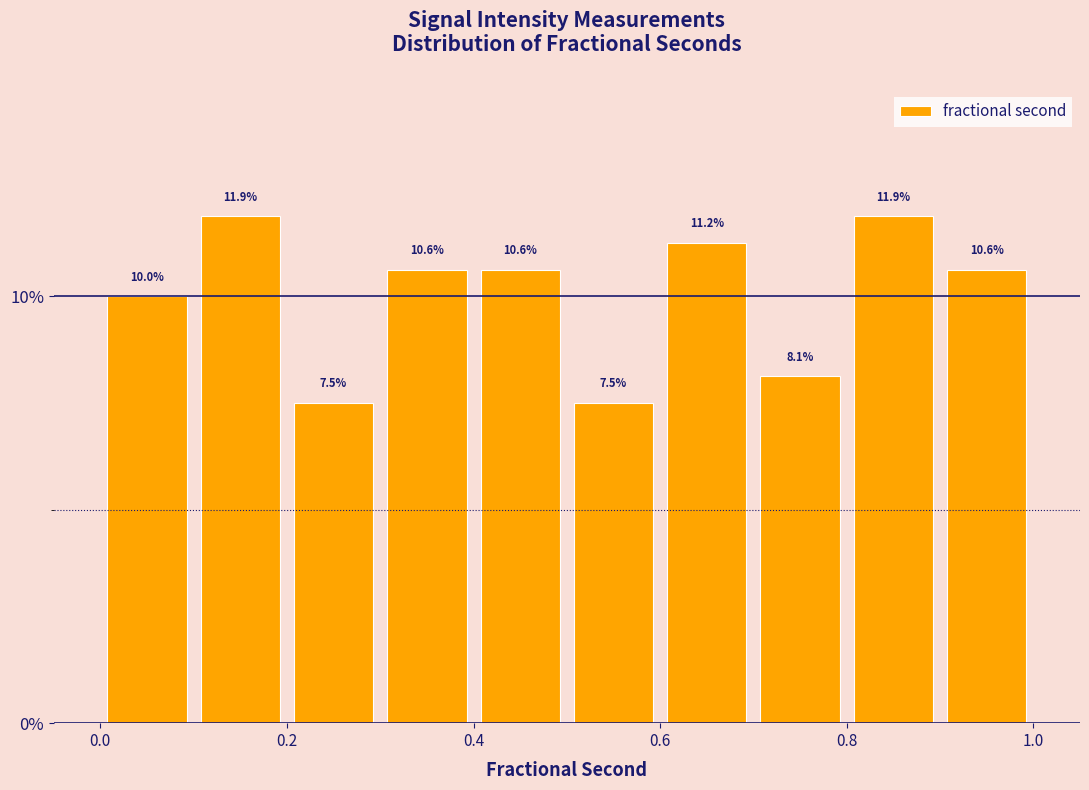

What is the height of the bar covering 0.5 to 0.6 on the x-axis?

7.5